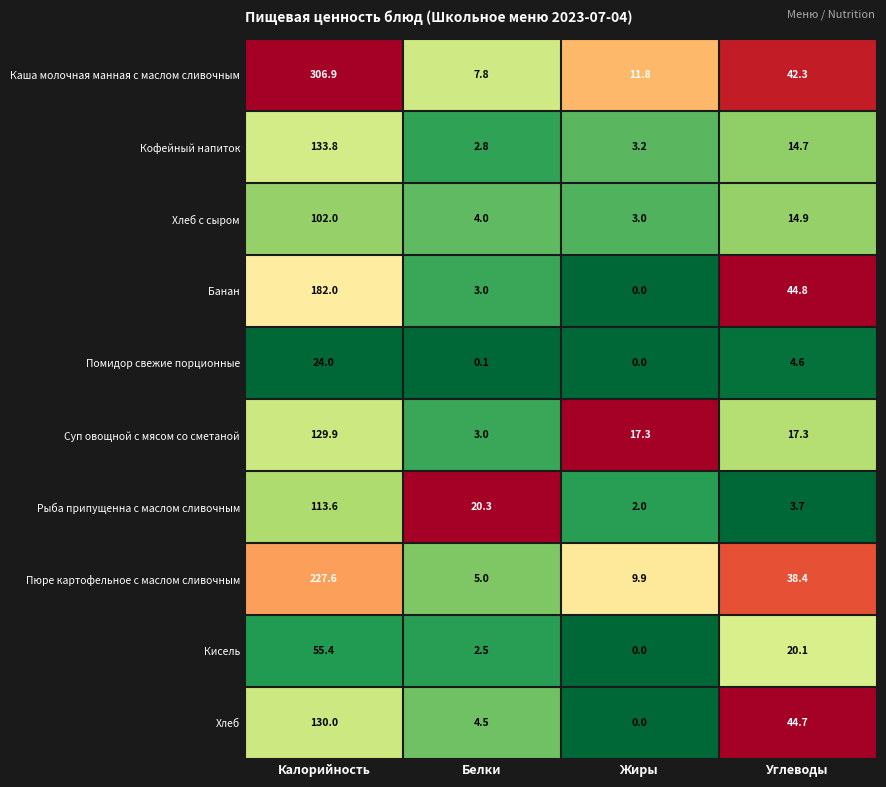

What is the maximum value shown in the chart?

306.9